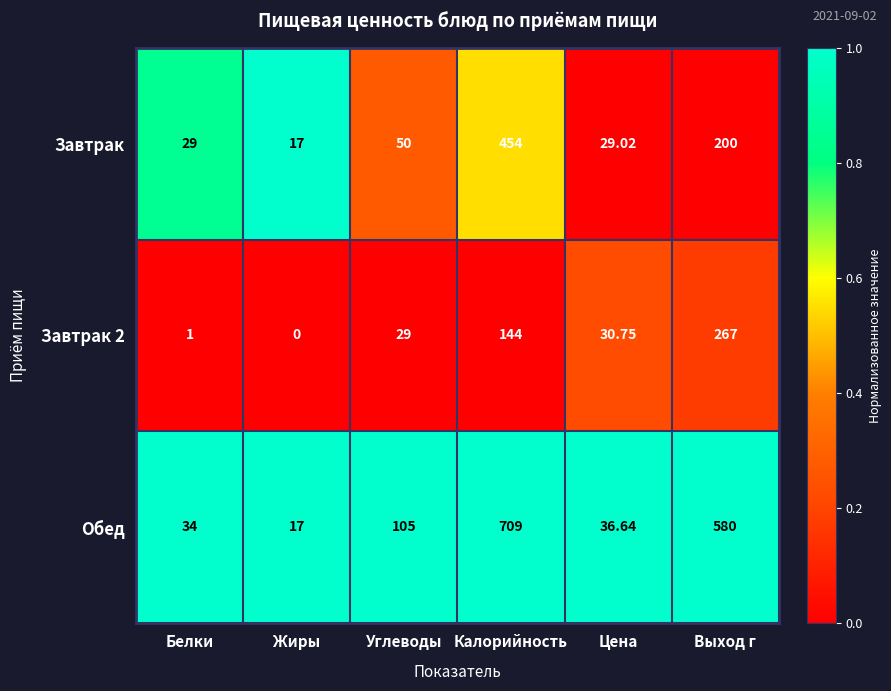

Which series has the largest range (max minus min)?

Обед